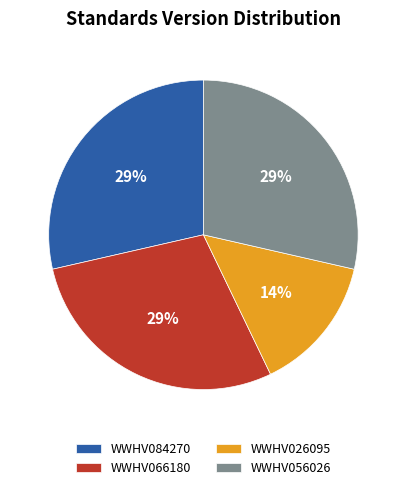

To the nearest percent, what percentage of the pie is WWHV084270?

29%